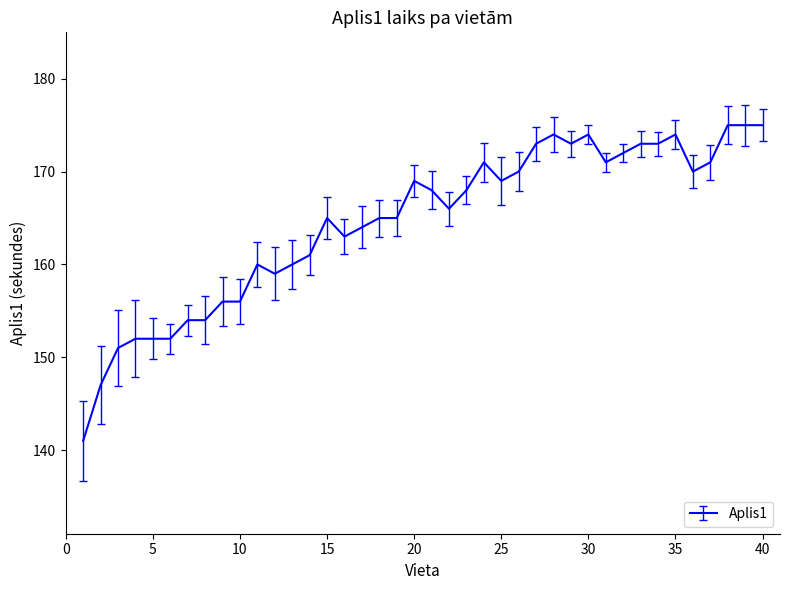

What is the maximum value shown in the chart?

175